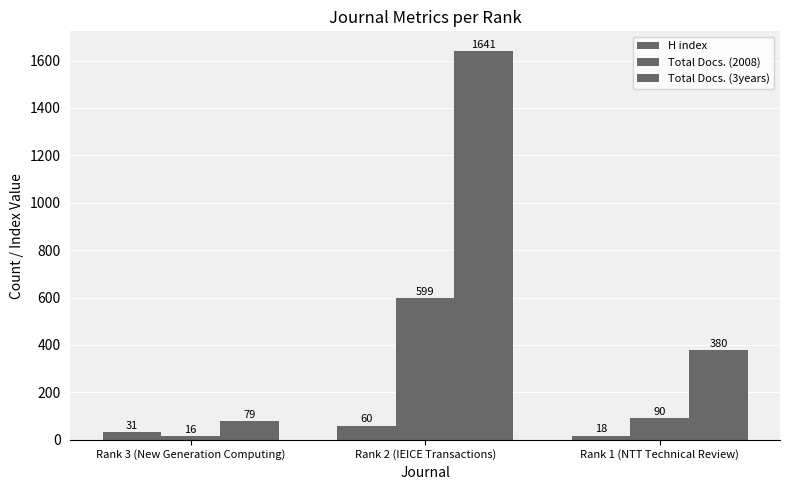

How many bars are there in total?

9